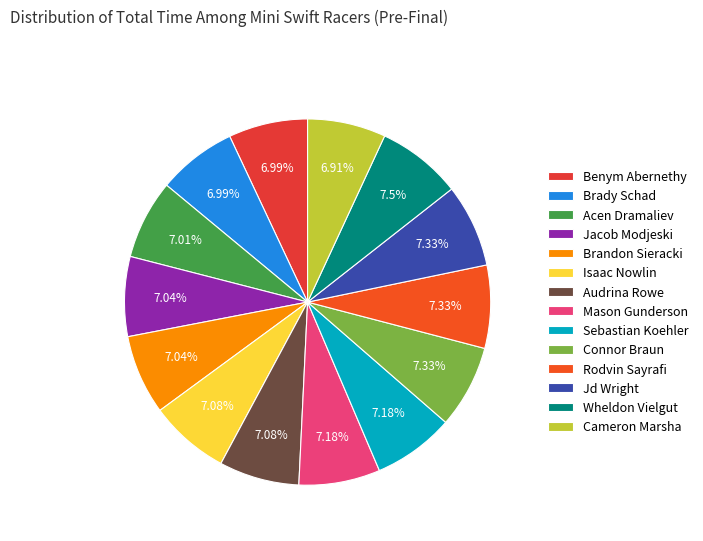

True or false: Brandon Sieracki accounts for 21% of the total.

False